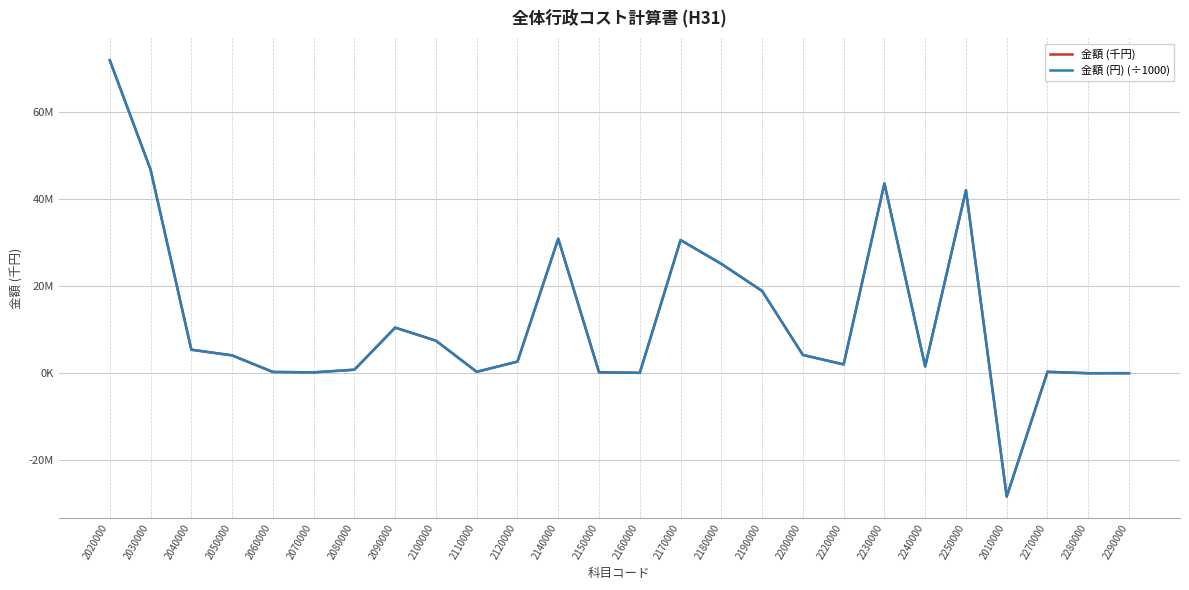

What is the highest value of the 金額 (円) (÷1000) series?

71848112.0